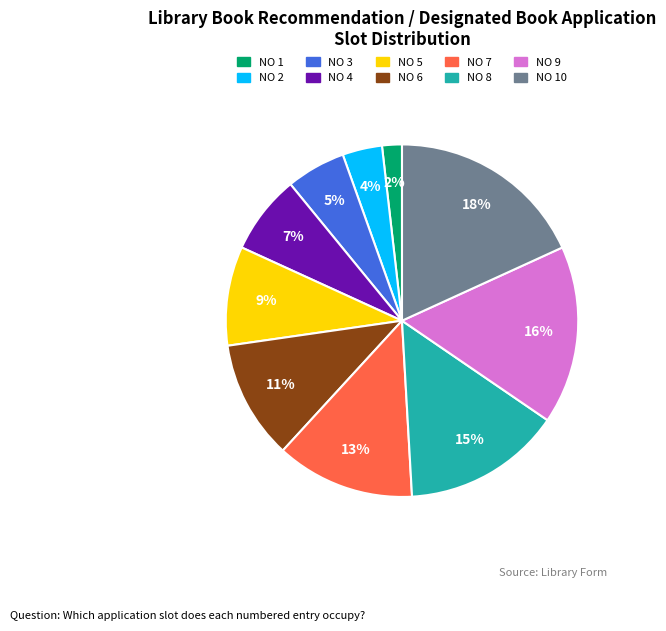

Which slice is the smallest?

NO 1